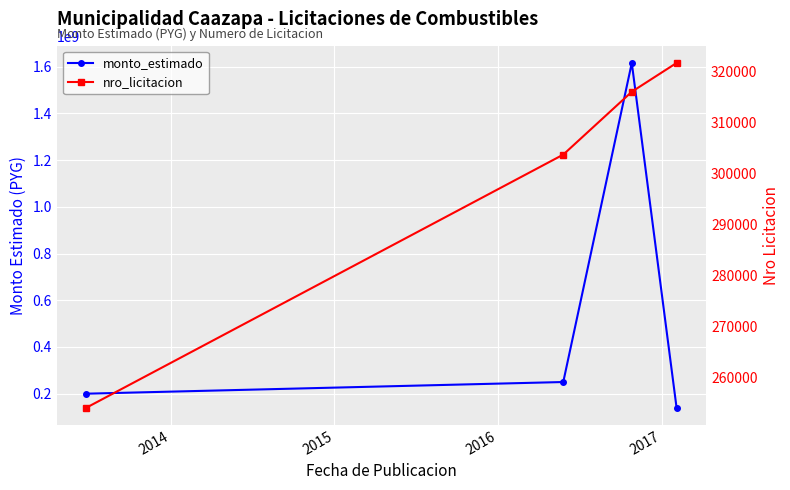

Reading left to right, transcribe all the data shown in this chart.

monto_estimado: 200008500	250010000	1615759600	139996000
nro_licitacion: 254104	303695	316006	321648